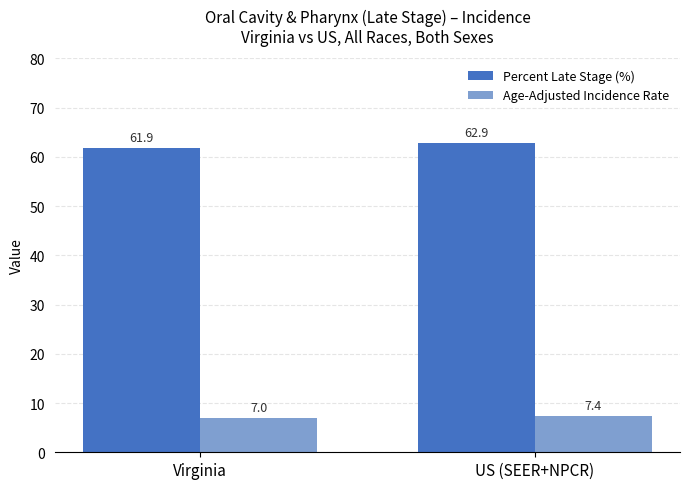

What is the difference between the maximum and minimum values in the Age-Adjusted Incidence Rate series?

0.4